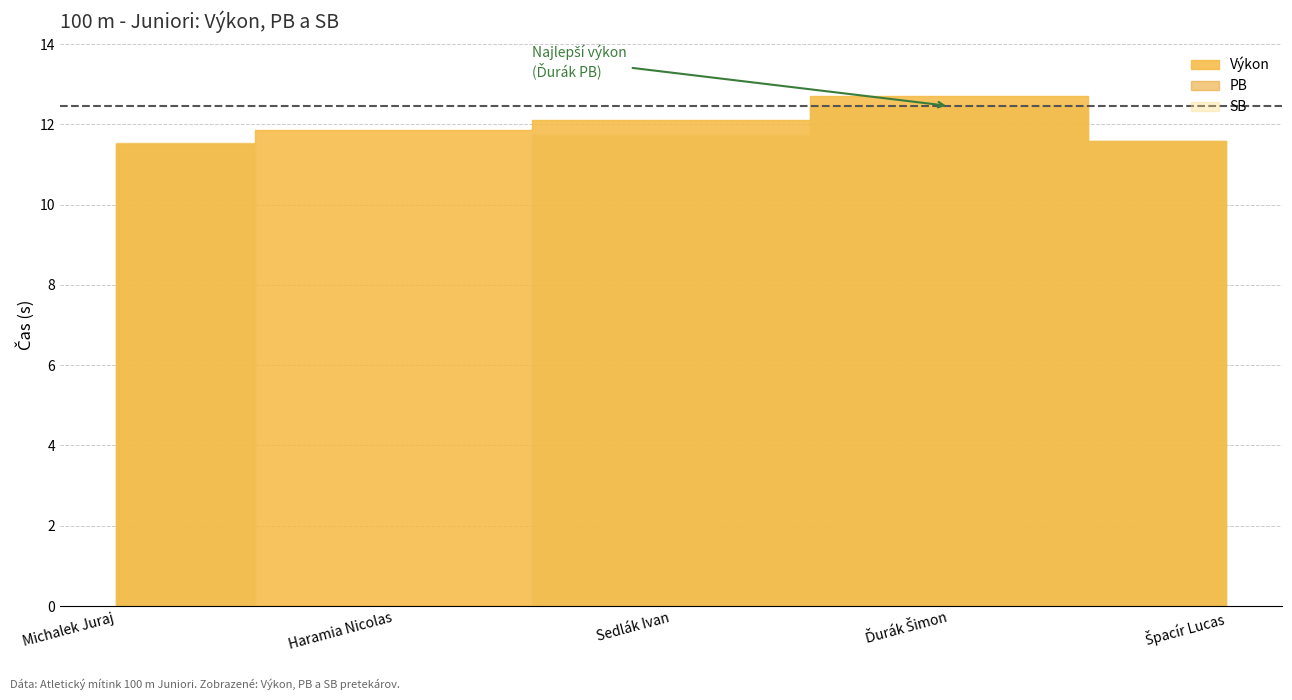

How many interior local peaks does the Výkon series have?

1